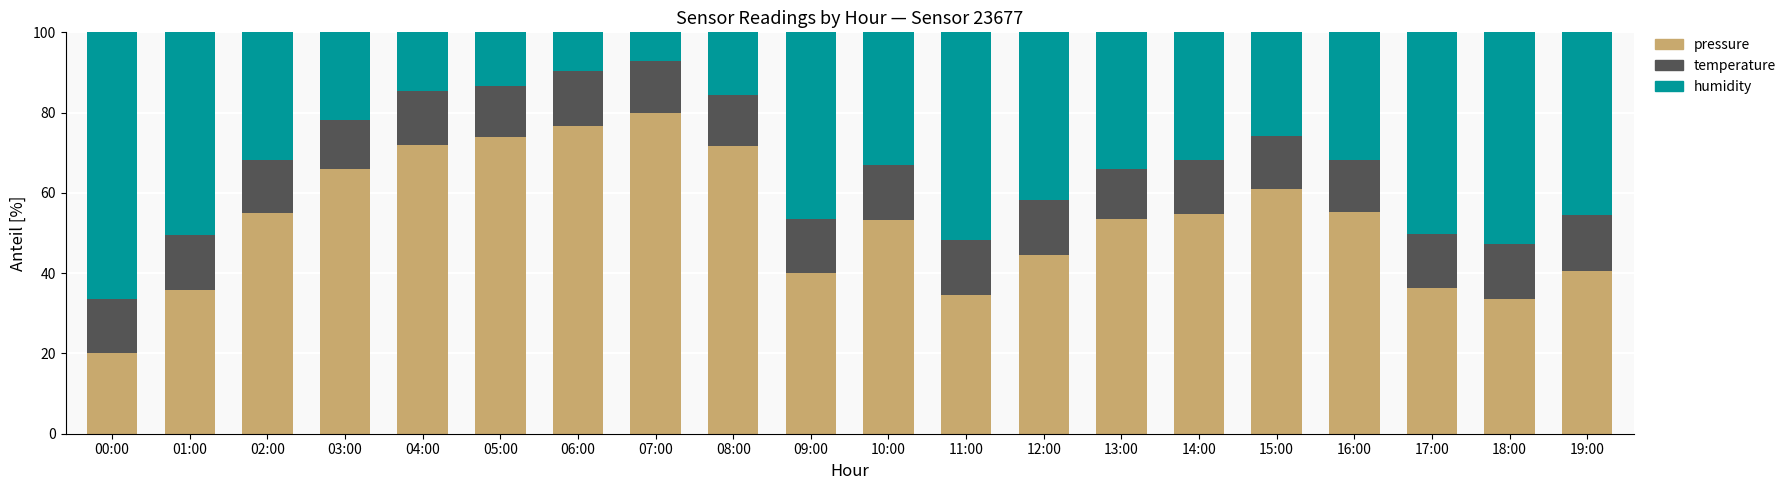

How many bars are there in total?

20